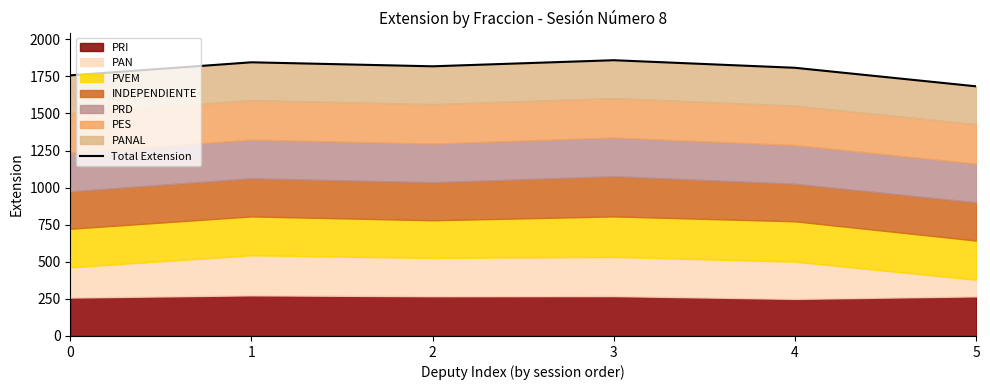

What is the sum of all values?

10770